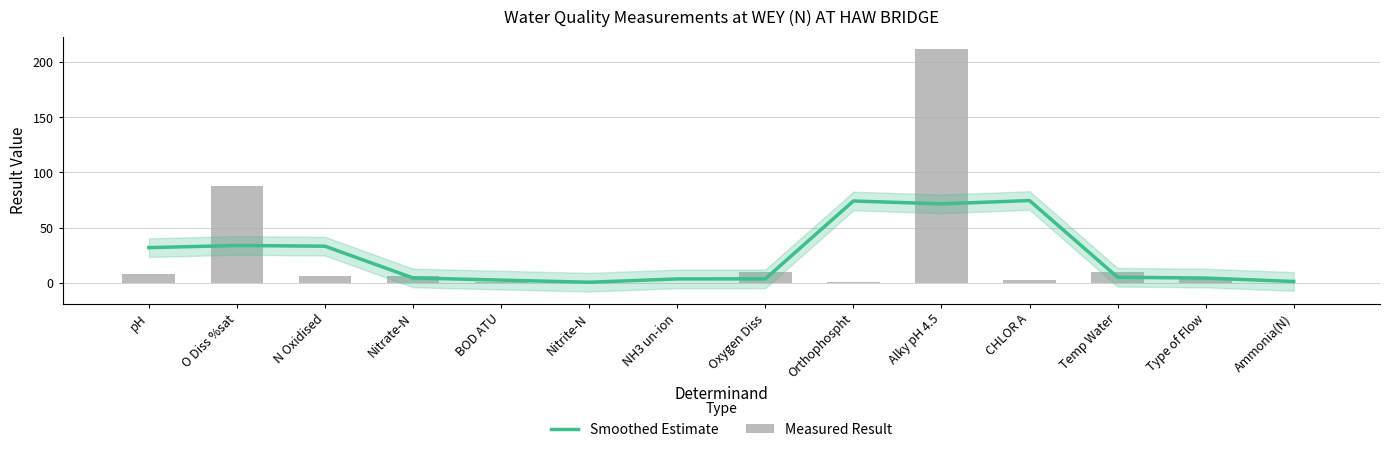

Is the value of Smoothed Estimate at Oxygen Diss greater than the value of Measured Result at NH3 un-ion?

Yes